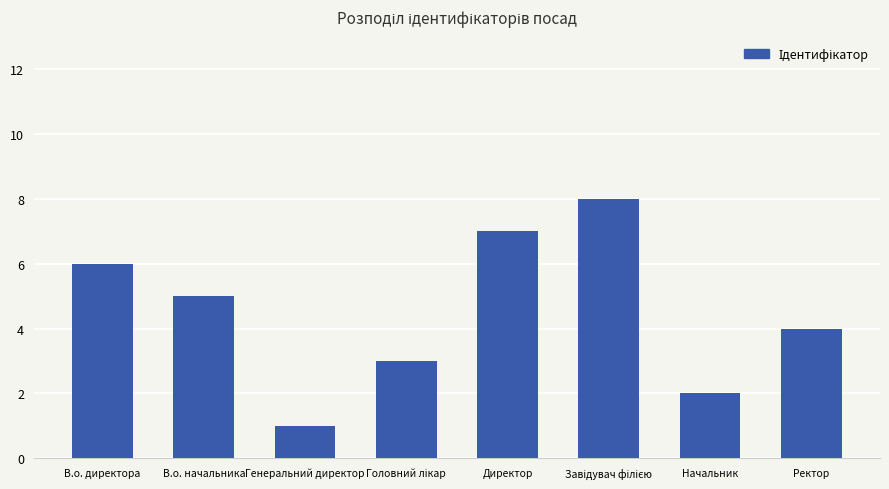

The chart shows a value of 2 at Генеральний директор. True or false?

False